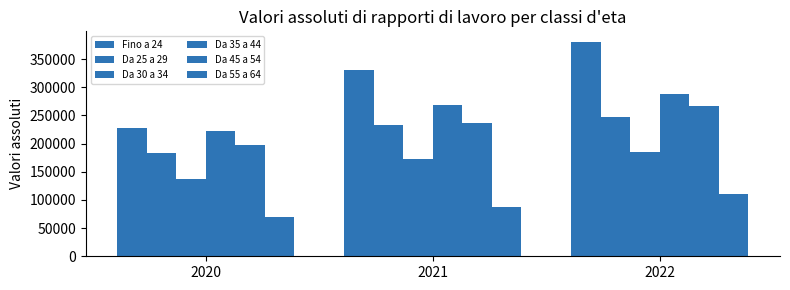

Which series changed the most between 2021 and 2022?

Fino a 24